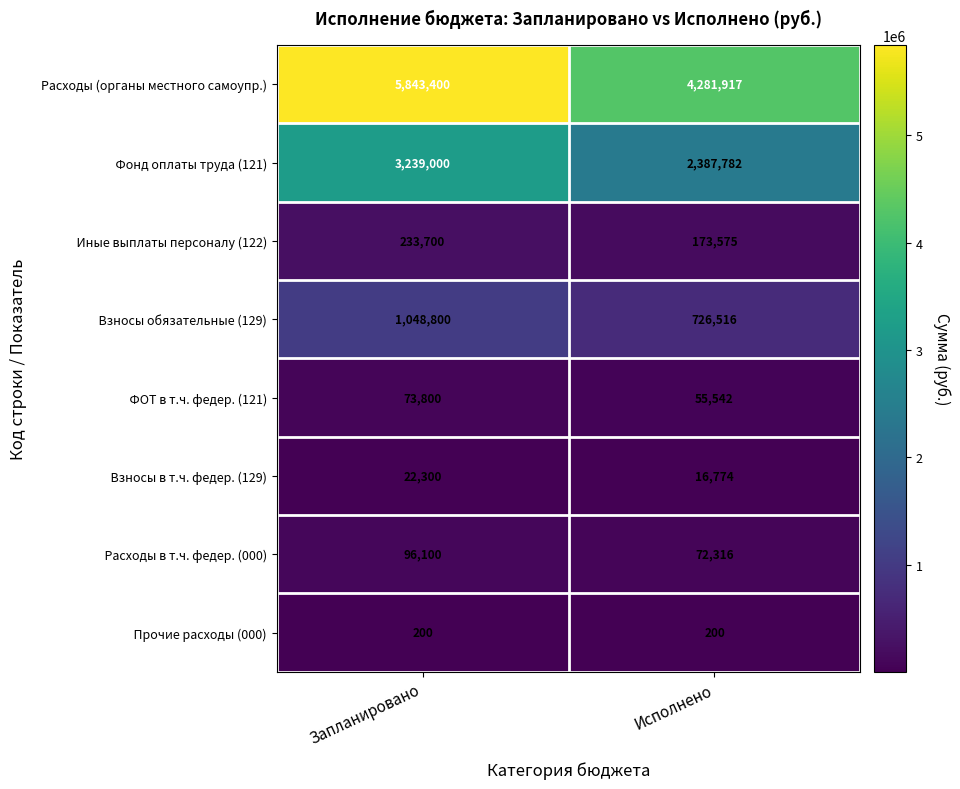

What is the maximum value shown in the chart?

5843400